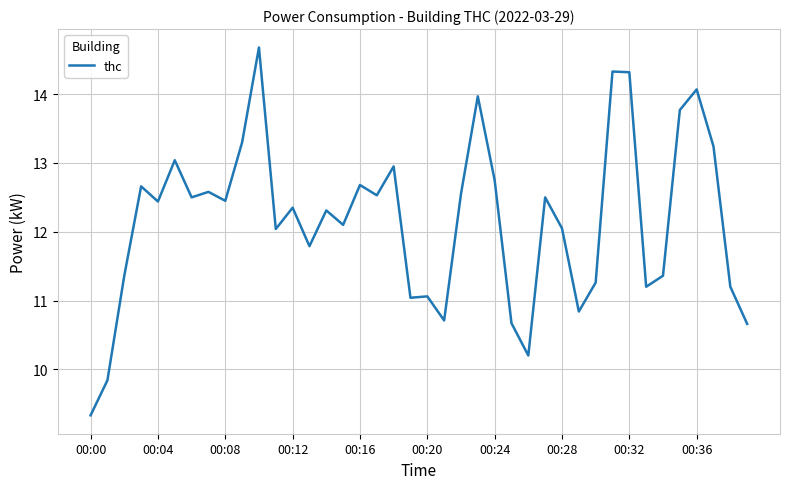

What is the minimum value shown in the chart?

9.3